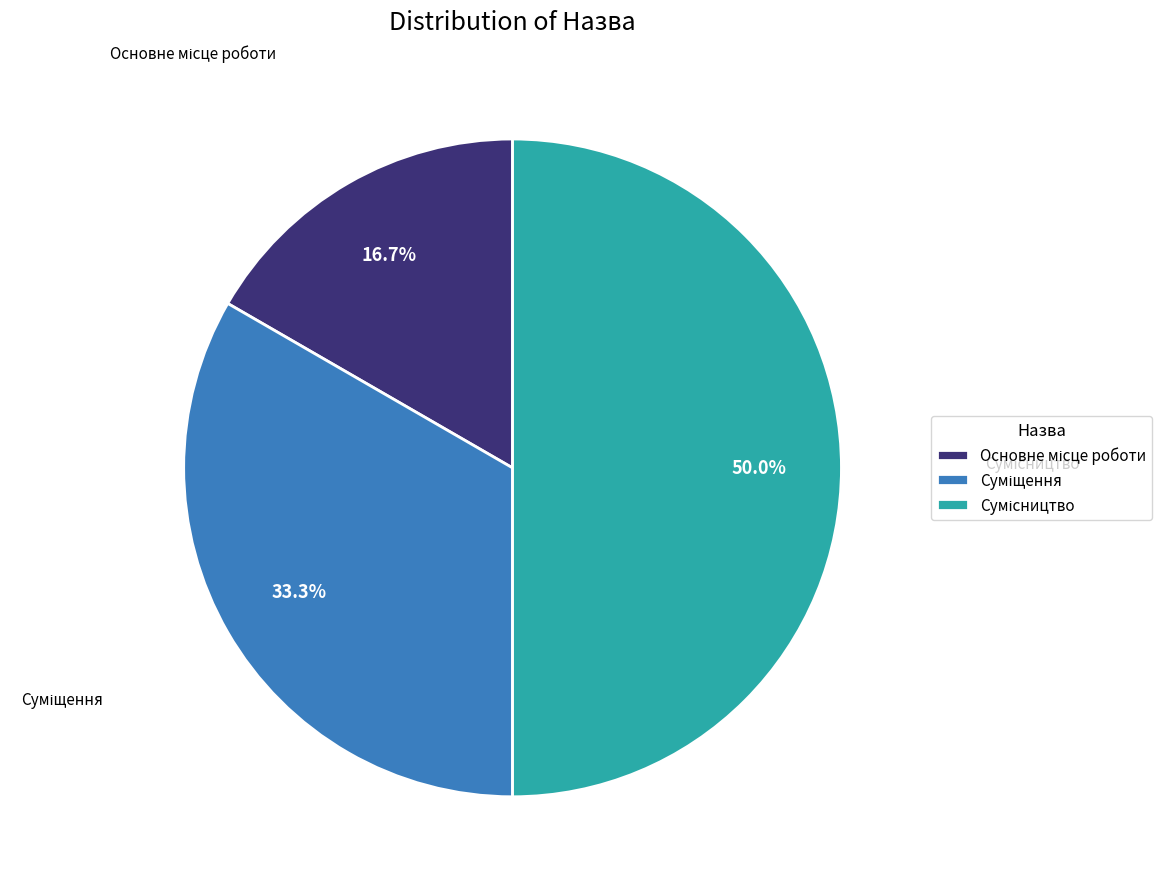

Between Основне місце роботи and Суміщення, which is larger?

Суміщення